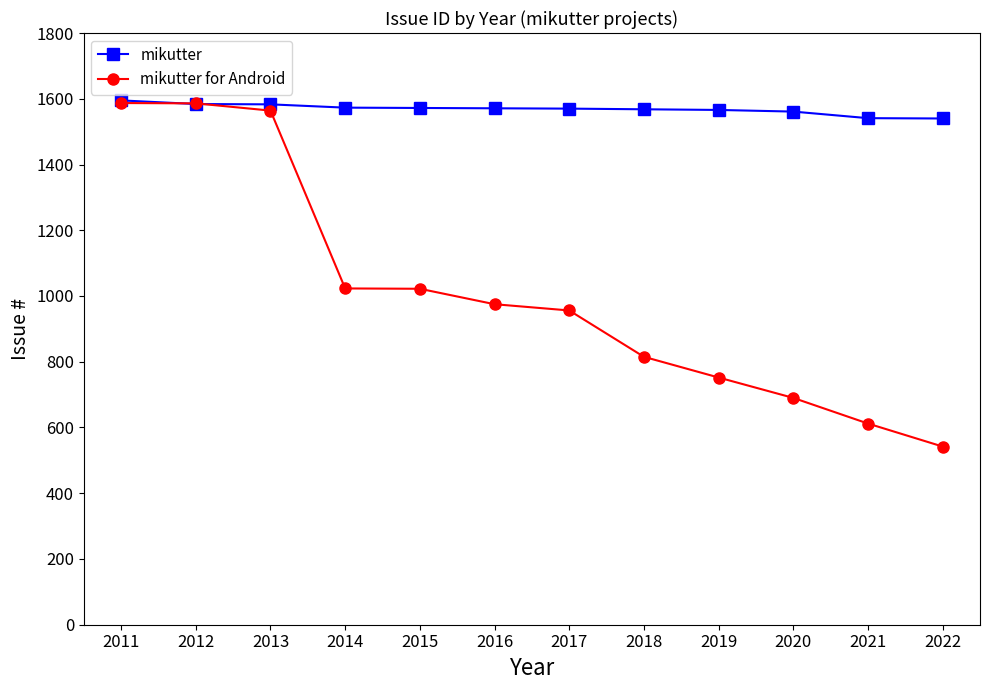

What is the smallest value displayed?

542